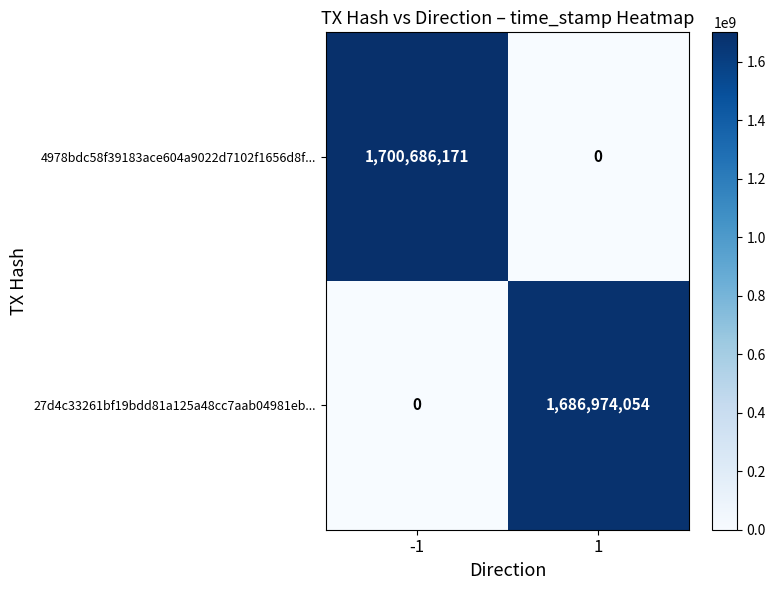

What is the average value of the 27d4c33261bf19bdd81a125a48cc7aab04981eb... series?

843487027